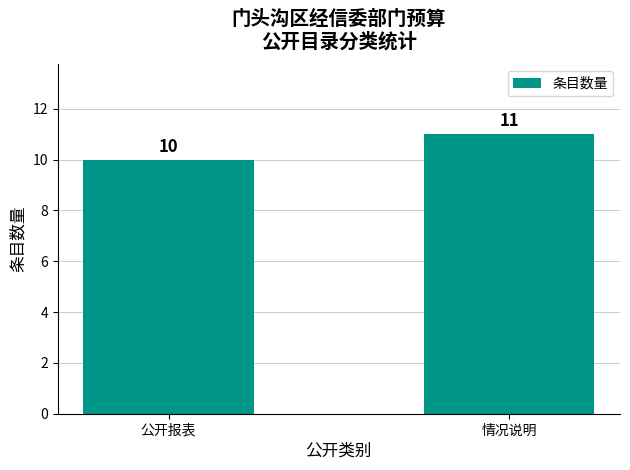

Reading left to right, transcribe all the data shown in this chart.

公开报表=10	情况说明=11